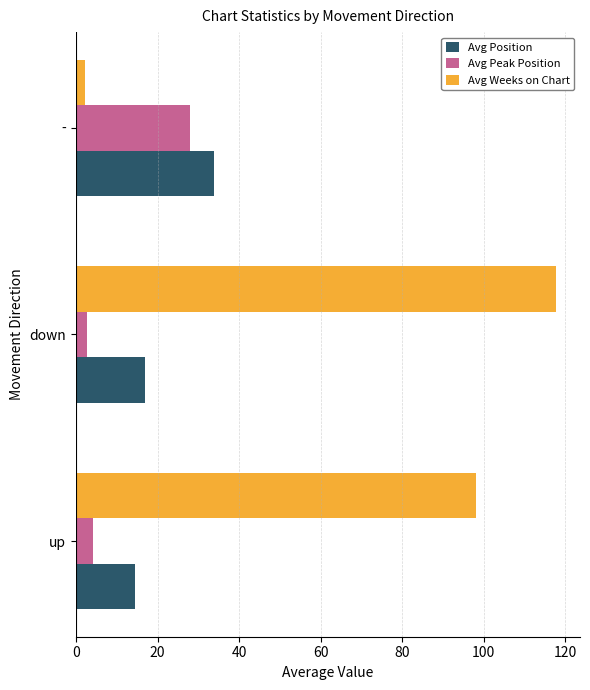

At which label is Avg Weeks on Chart closest to 59?

up